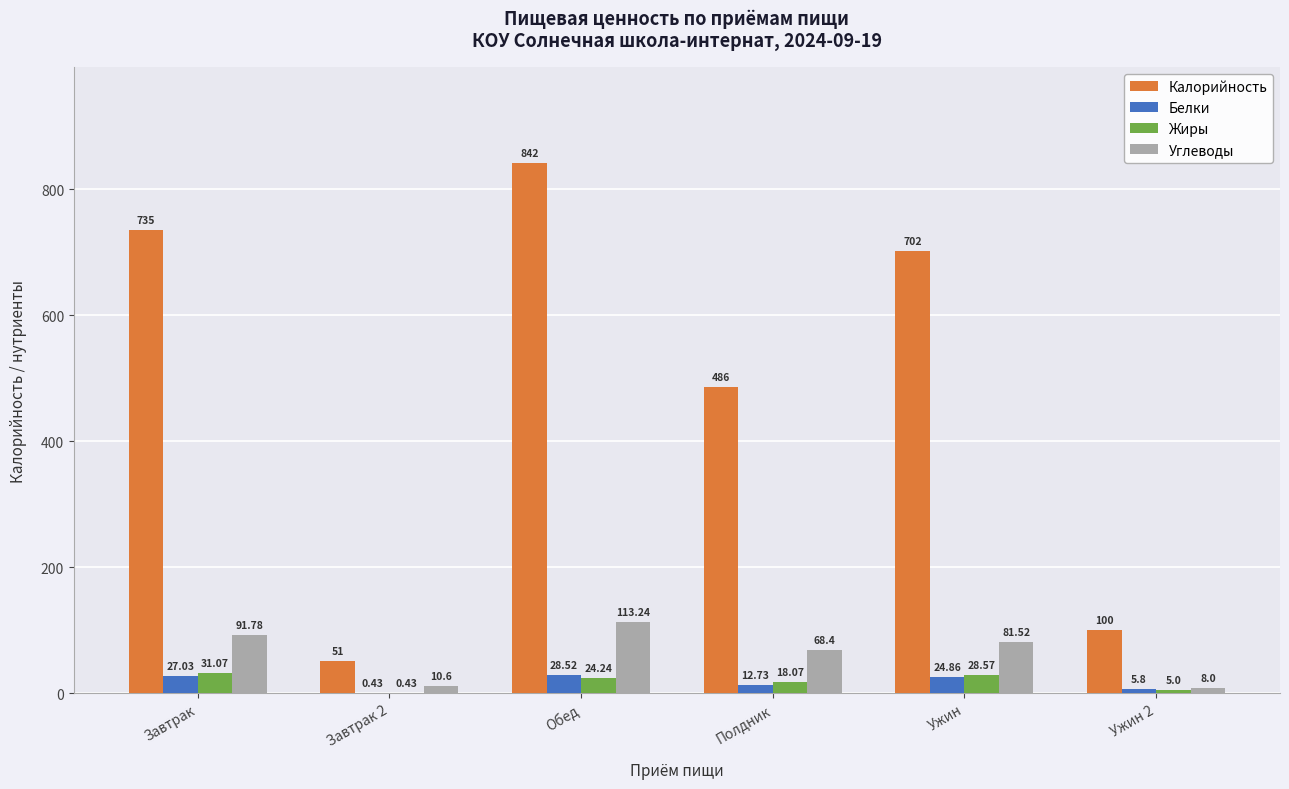

Is the value of Жиры at Ужин 2 greater than the value of Калорийность at Полдник?

No